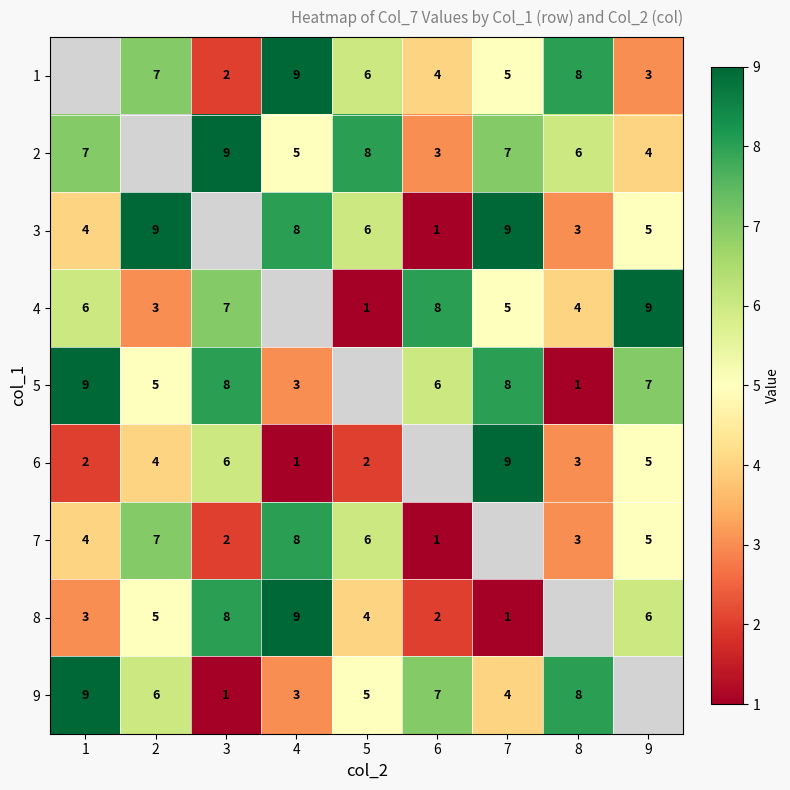

Is the value of 8 at 4 greater than the value of 4 at 5?

Yes